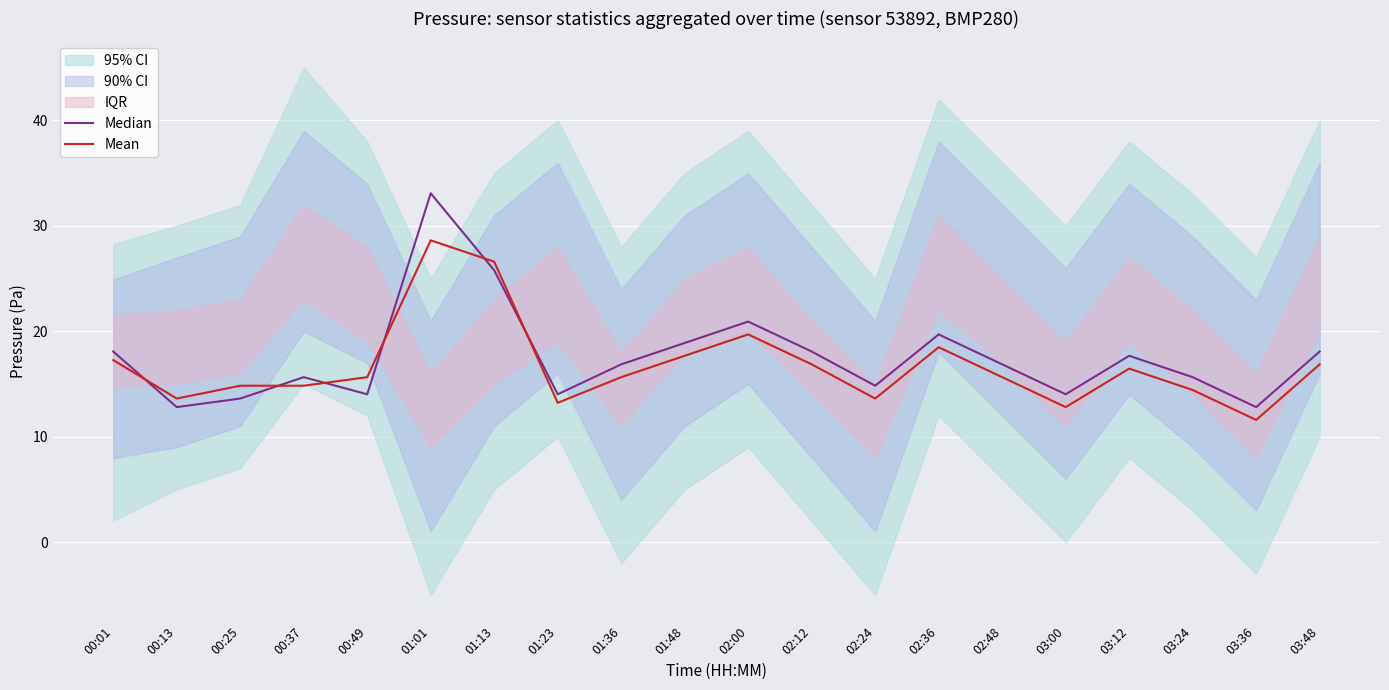

What is the value of the Mean point at the 13th from the left?

13.6